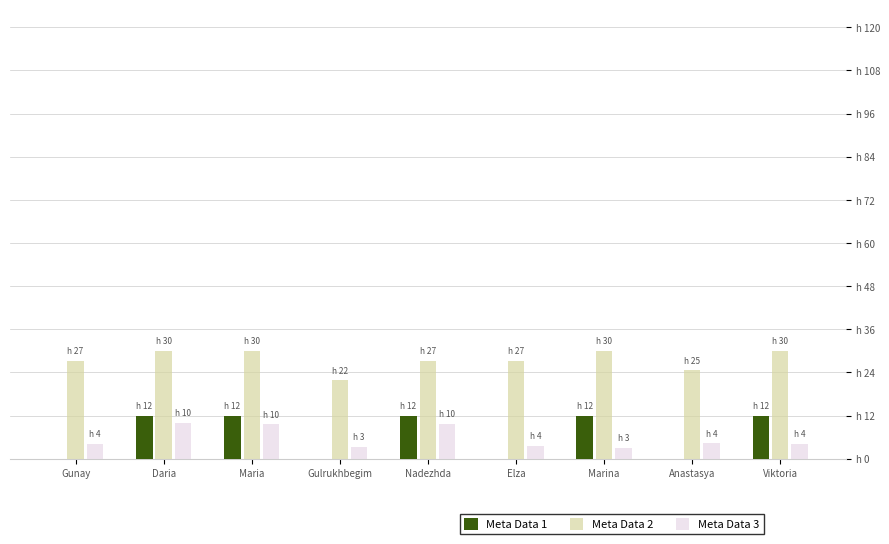

What is the spread (max minus min) of values at Viktoria?

26.0